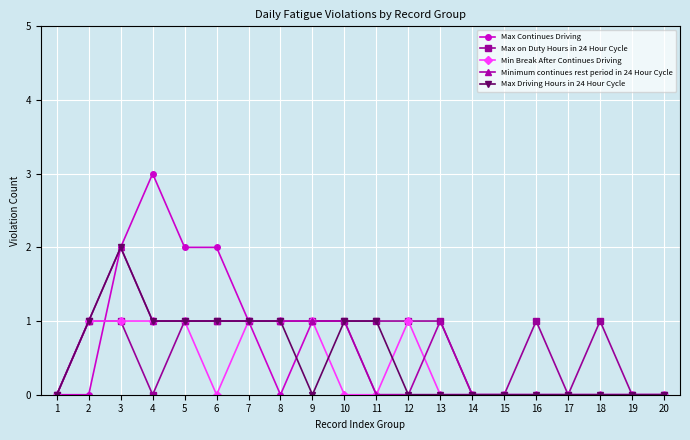

What is the difference between the maximum and minimum values in the Max Continues Driving series?

3